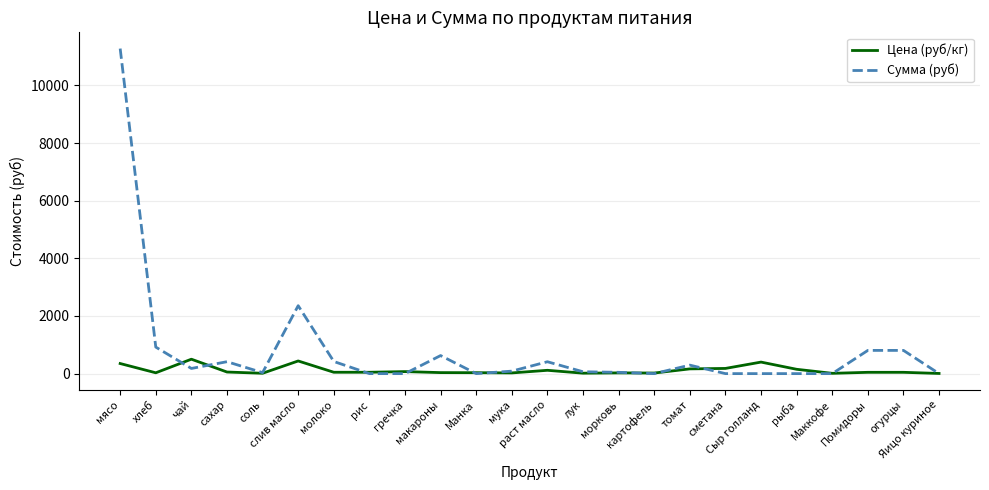

List the series in order of their overall mean, lowest first.

Цена (руб/кг), Сумма (руб)